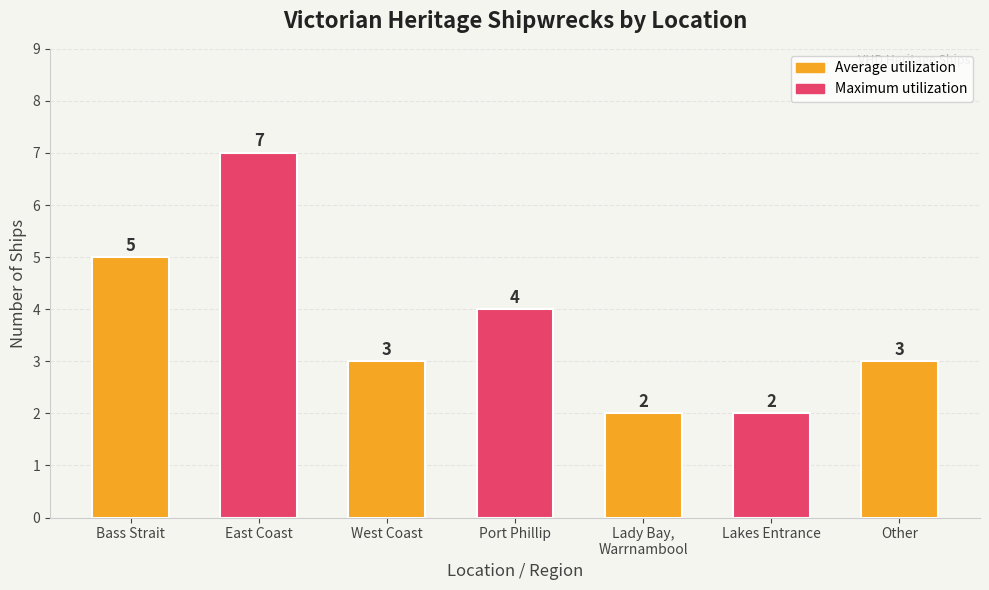

What is the change in value from Bass Strait to West Coast?

-2